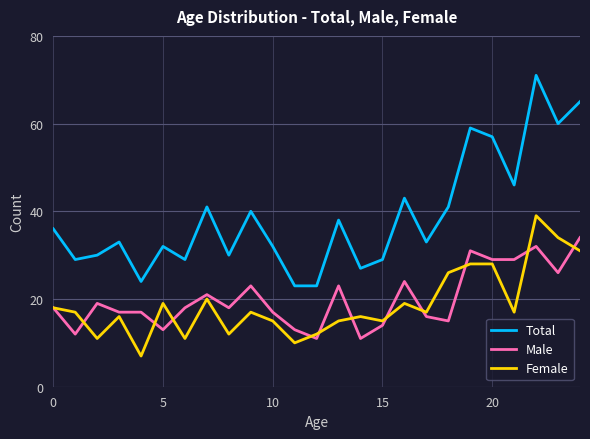

What is the maximum value for Male?

34